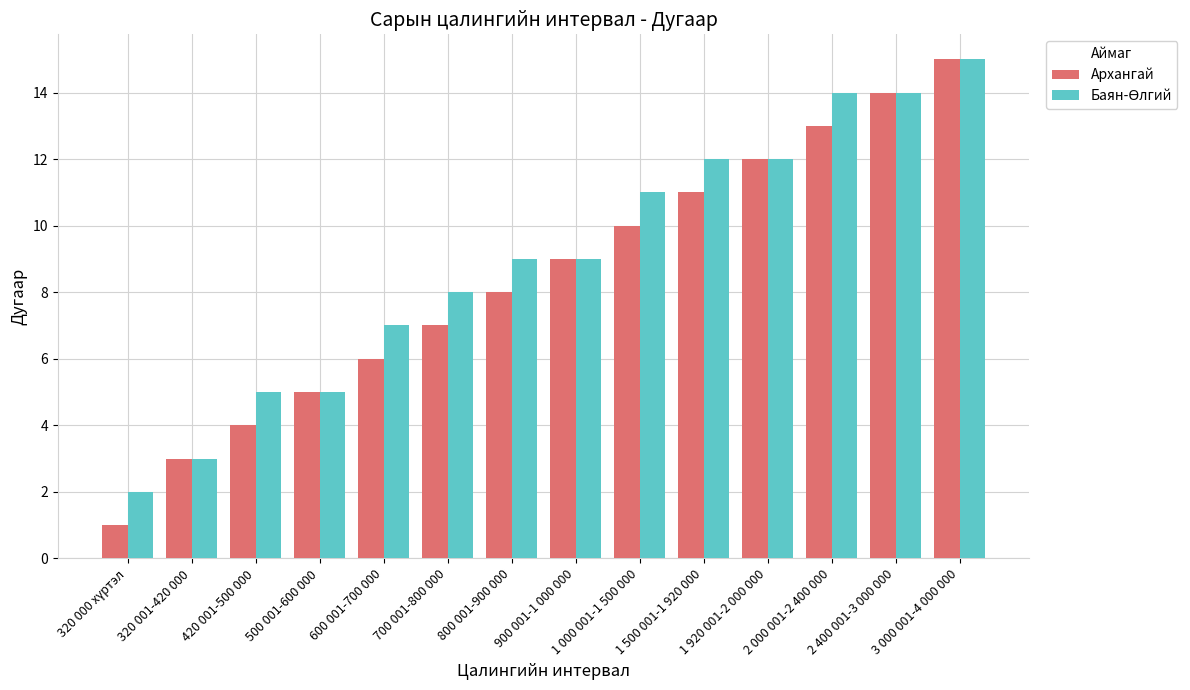

At which category is the sum across all series the highest?

3 000 001-4 000 000